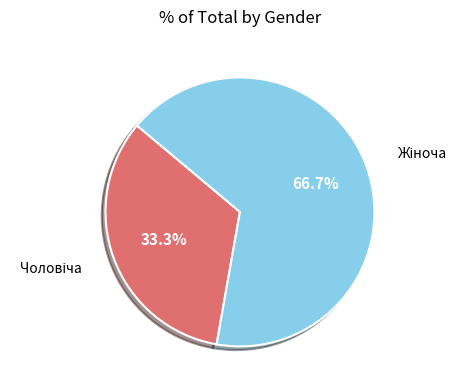

Is there a majority slice in this chart?

Yes